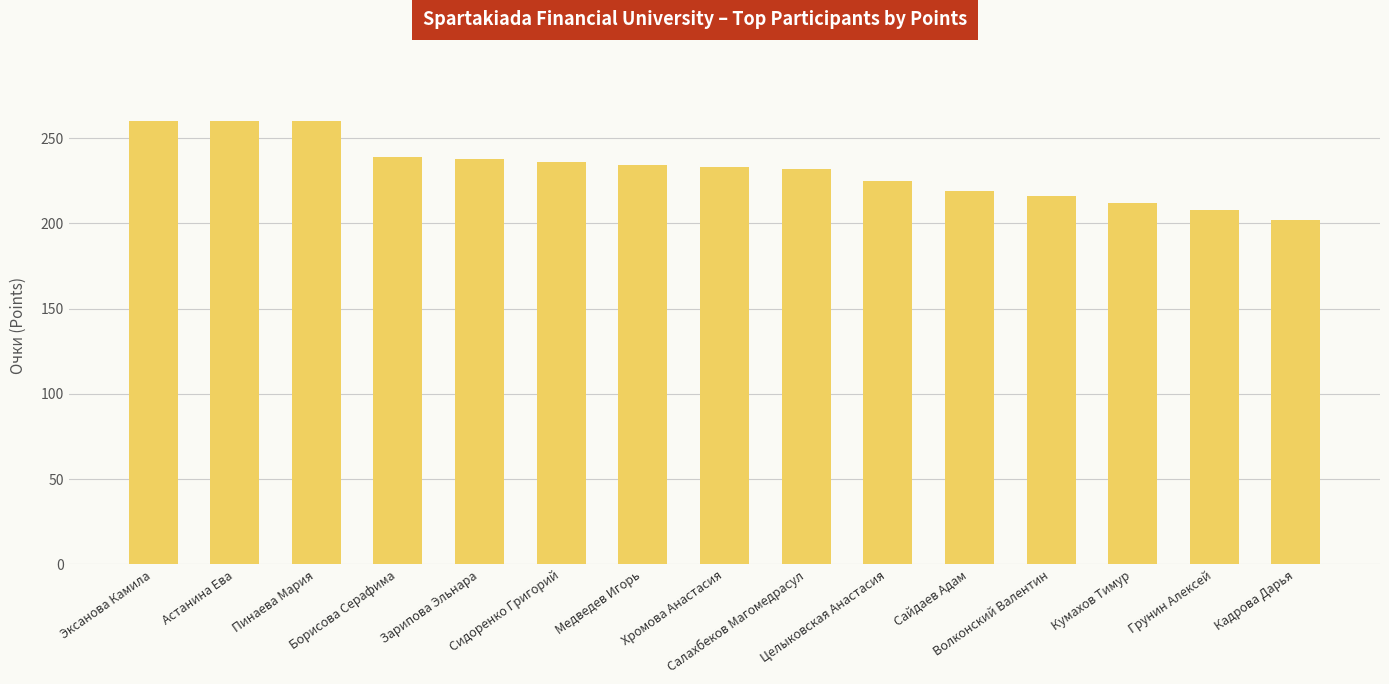

What is the average value?

232